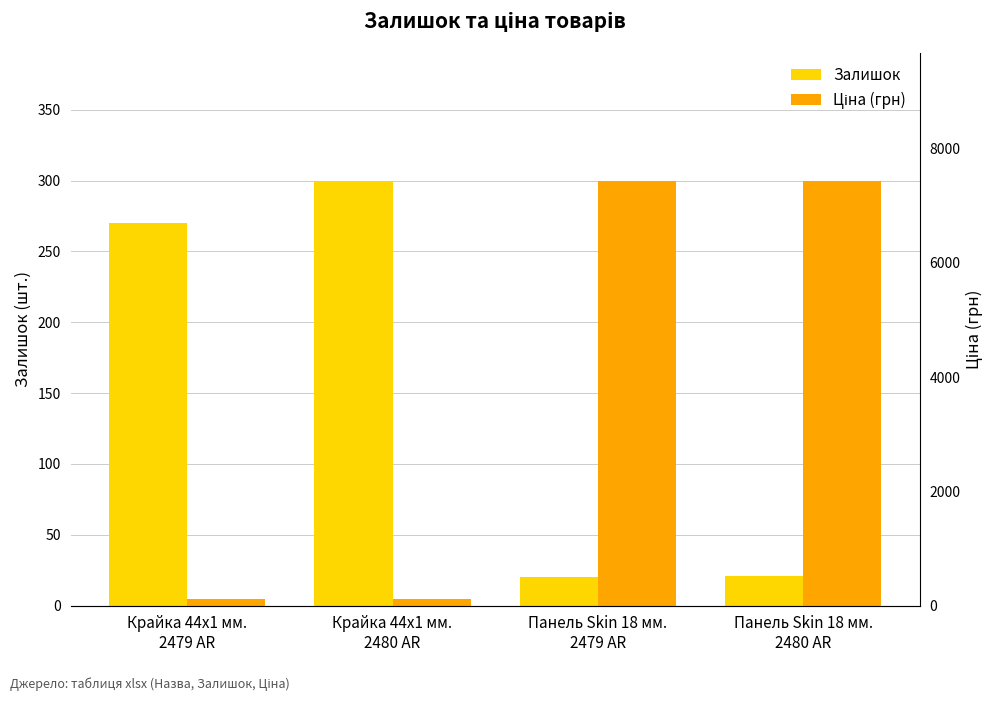

List the labels in order of Залишок value, smallest first.

Панель Skin 18 мм.
2479 AR, Панель Skin 18 мм.
2480 AR, Крайка 44x1 мм.
2479 AR, Крайка 44x1 мм.
2480 AR